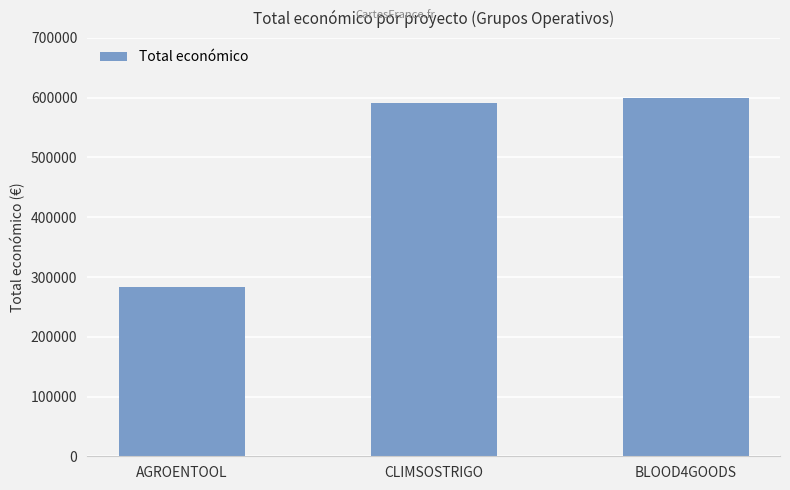

How many bars are there in total?

3